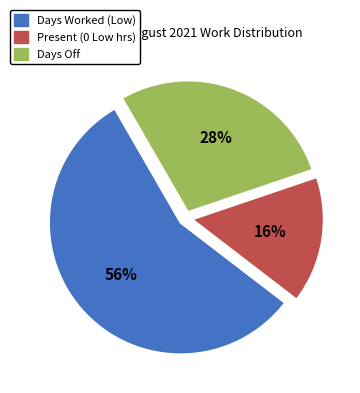

How many segments does this pie chart have?

3